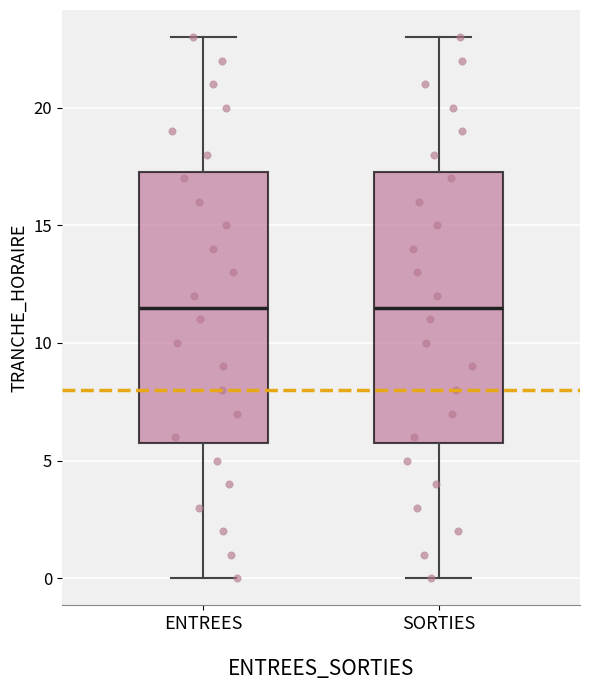

Where does the upper whisker of the box for SORTIES end on the y-axis? The values are not printed on the chart, so give them approximately, as read against the axis.

23.0